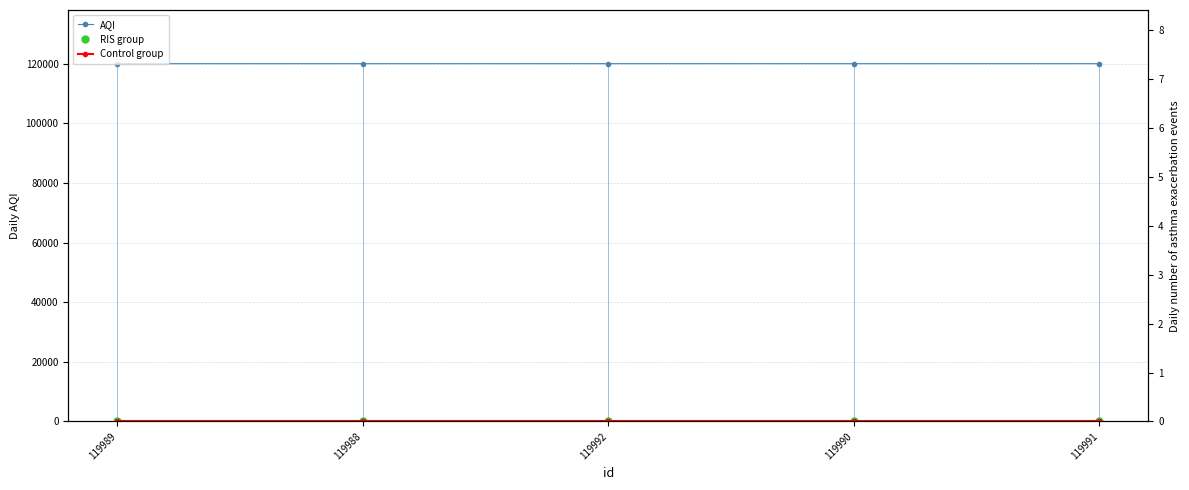

At which label does AQI reach its minimum?

119988